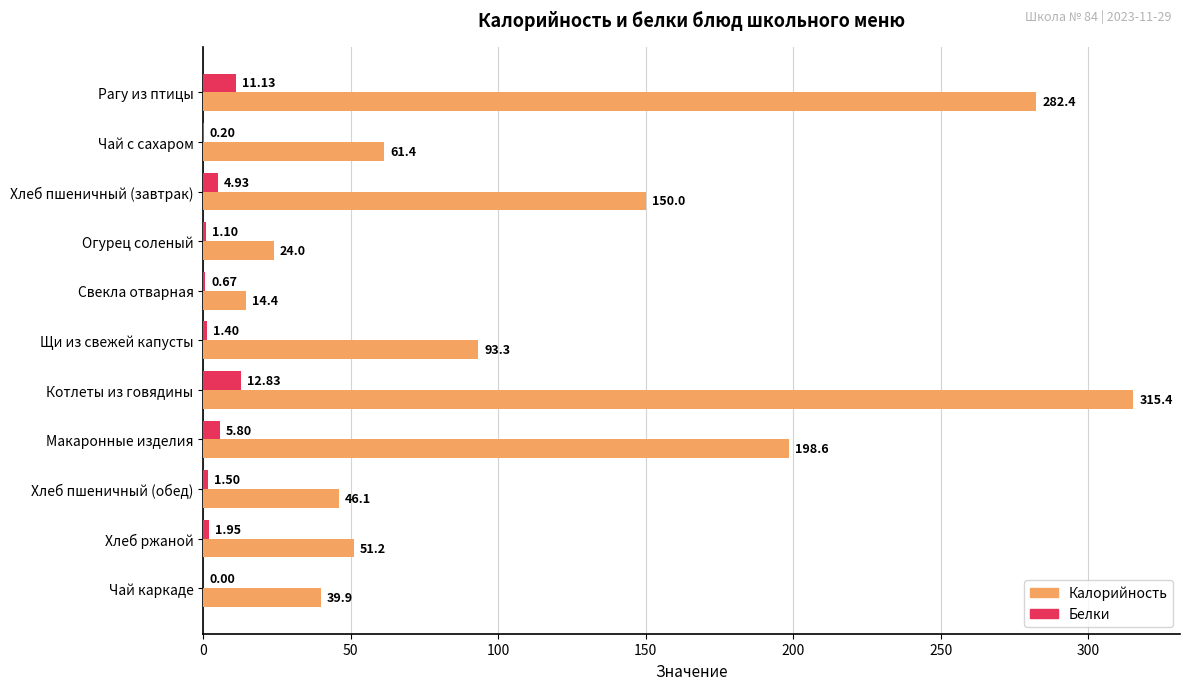

Where is Калорийность nearest to the value 164?

Хлеб пшеничный (завтрак)